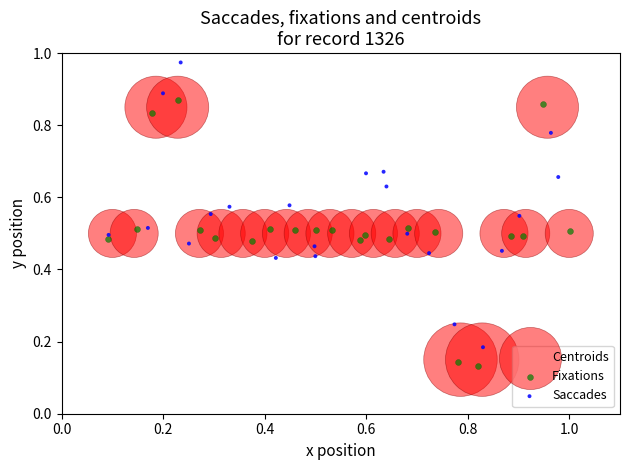

Which series contains the lowest Y value?

Fixations